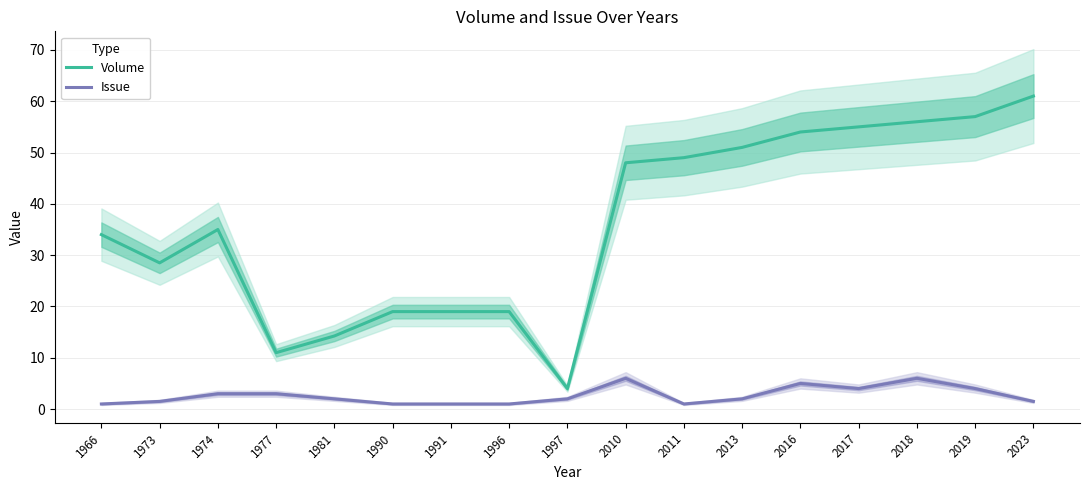

What is the value of the Volume point at the 7th from the left?

19.0